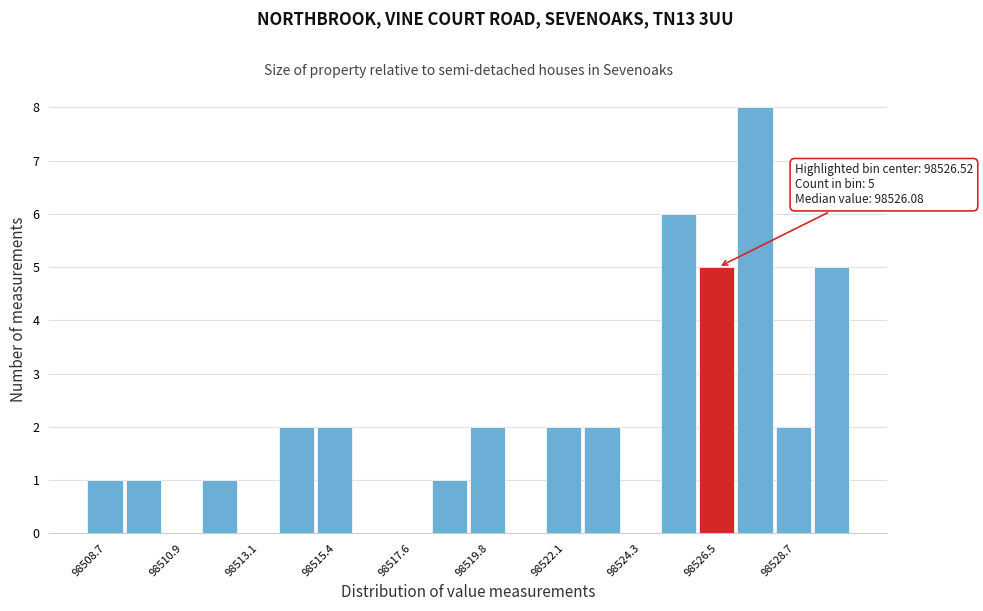

Read against the x-axis, roughly where is the centre of the tallest bar?

98527.5